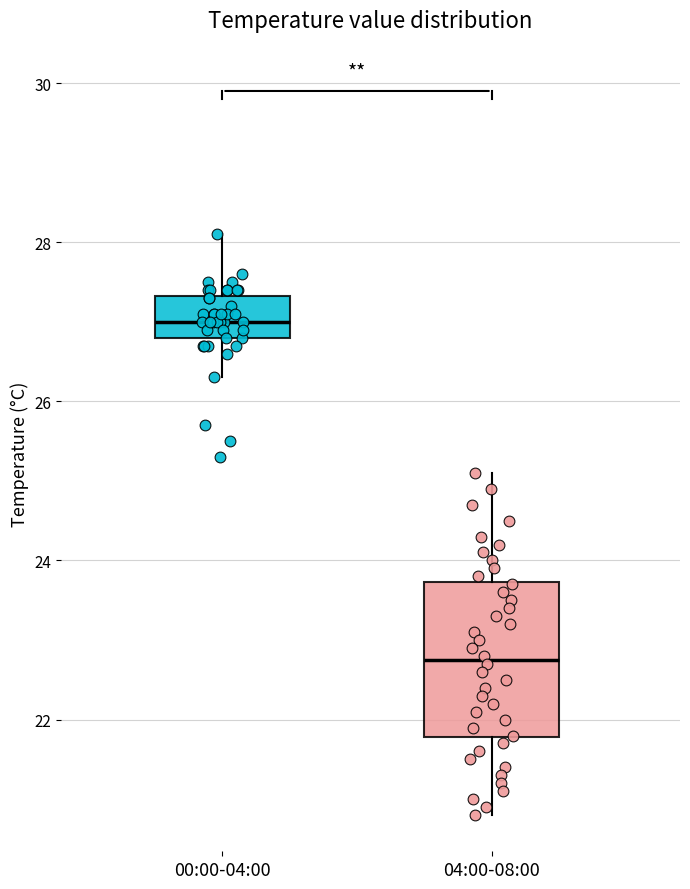

Comparing the boxes themselves (not the whiskers), which one is the tallest?

04:00-08:00